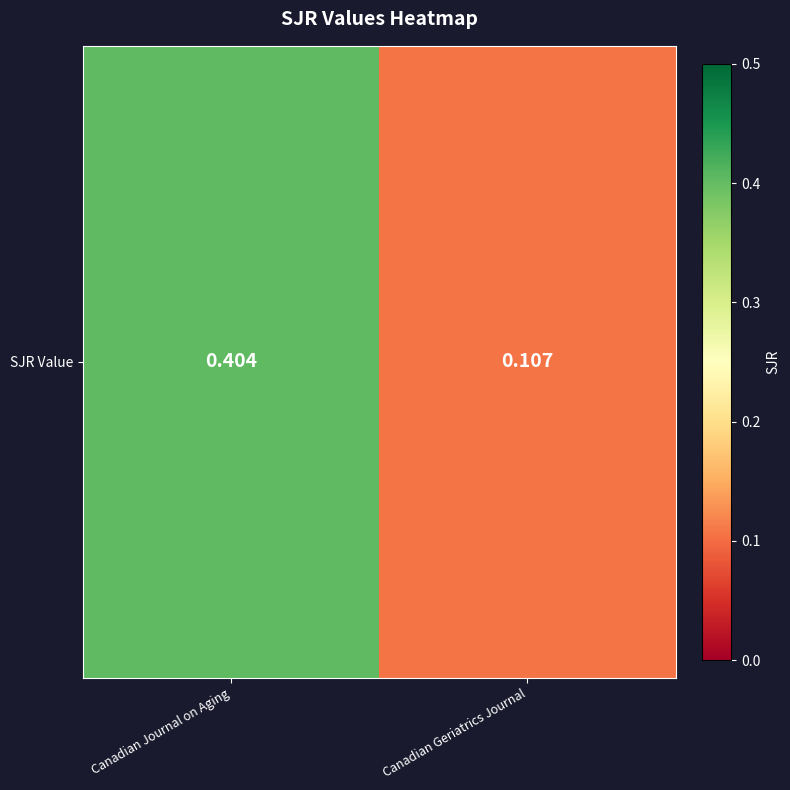

True or false: the data shows 0.7 at Canadian Journal on Aging.

False